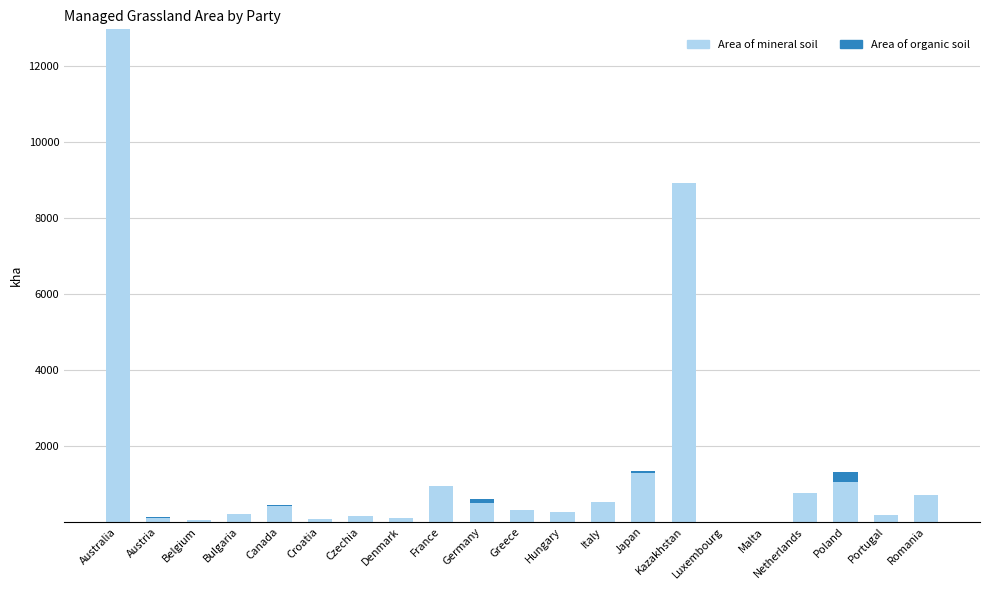

The value of Area of mineral soil at Netherlands is 756.1. True or false?

True